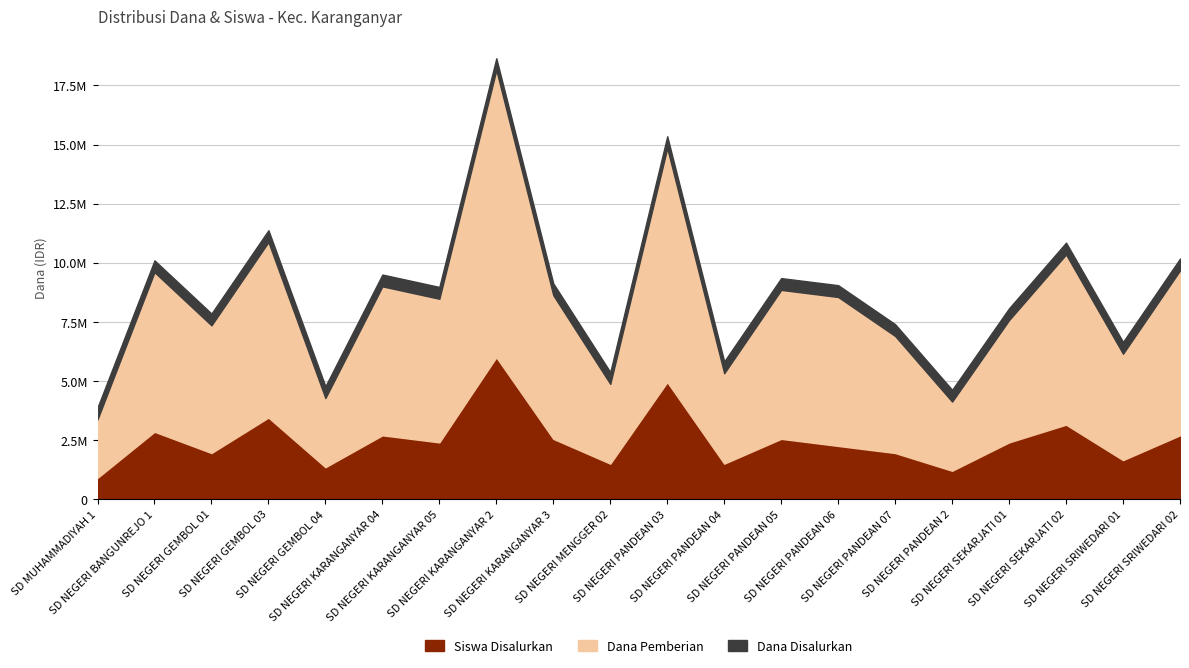

What position from the left is SD NEGERI SRIWEDARI 02?

20